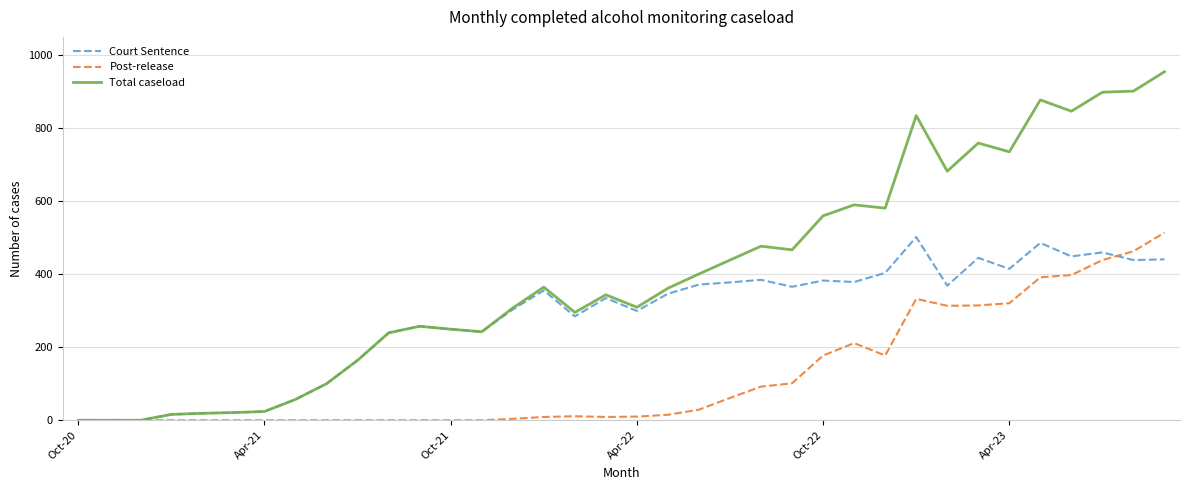

Which series has the widest spread of values?

Total caseload